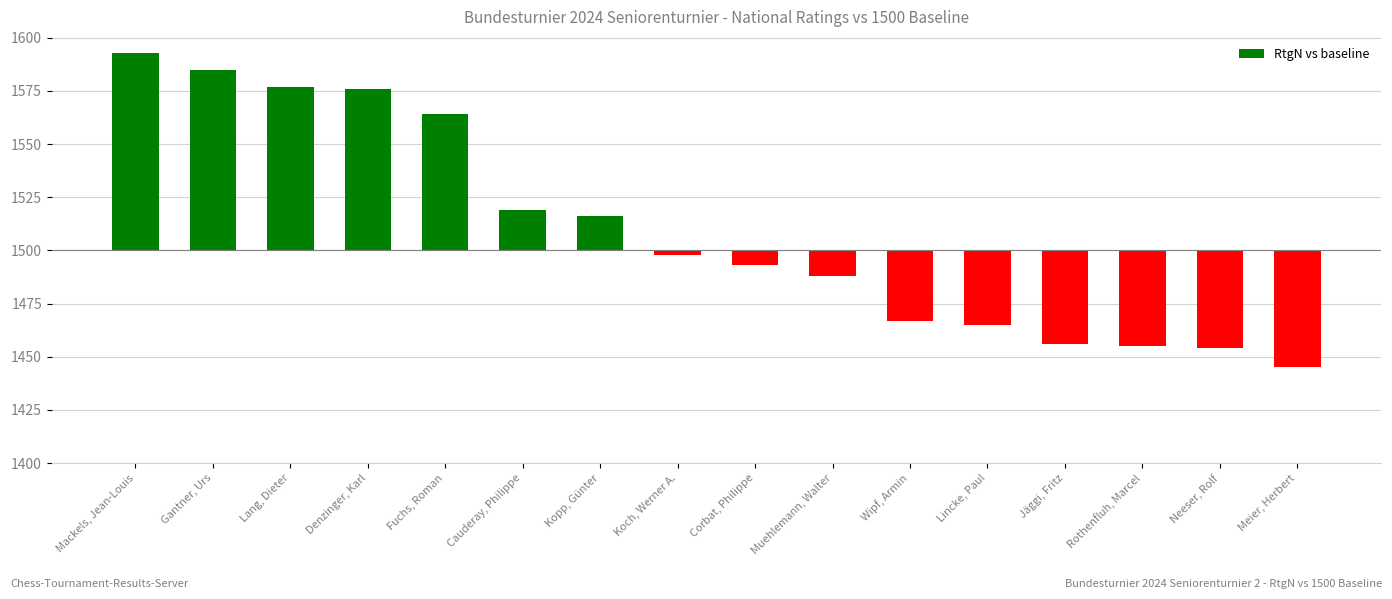

Does the chart contain any negative values?

Yes